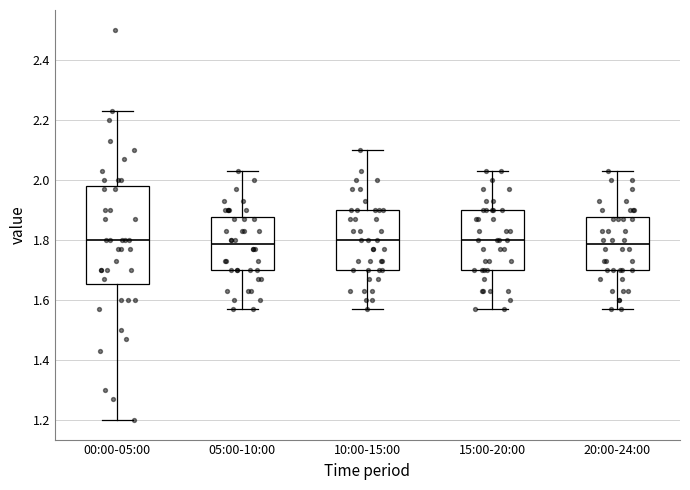

Reading left to right, read every box against the y-axis: the position of its median line, the range the box covers, and the ends of its whiskers. The values are not printed on the chart, so give them approximately, as read against the axis.

00:00-05:00: median 1.80, box 1.66 to 1.98, whiskers 1.20 to 2.24
05:00-10:00: median 1.78, box 1.70 to 1.88, whiskers 1.58 to 2.04
10:00-15:00: median 1.80, box 1.70 to 1.90, whiskers 1.58 to 2.10
15:00-20:00: median 1.80, box 1.70 to 1.90, whiskers 1.58 to 2.04
20:00-24:00: median 1.78, box 1.70 to 1.88, whiskers 1.58 to 2.04